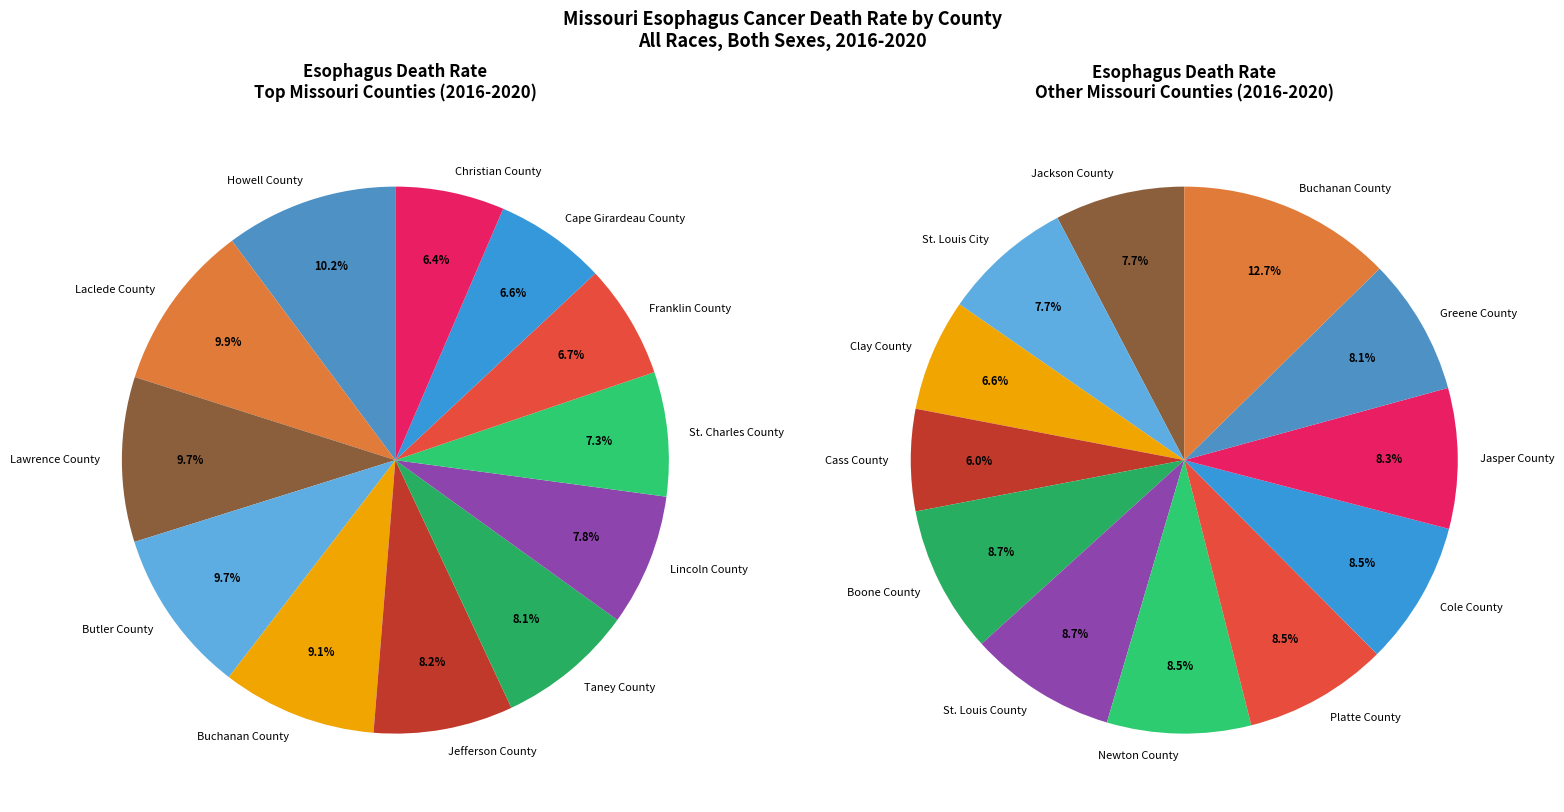

Combined, do Laclede County and Lawrence County account for over 50%?

No